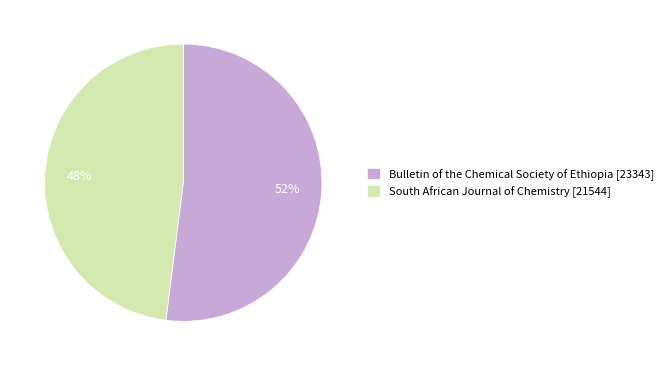

Do South African Journal of Chemistry [21544] and Bulletin of the Chemical Society of Ethiopia [23343] together represent more than half of the pie?

Yes